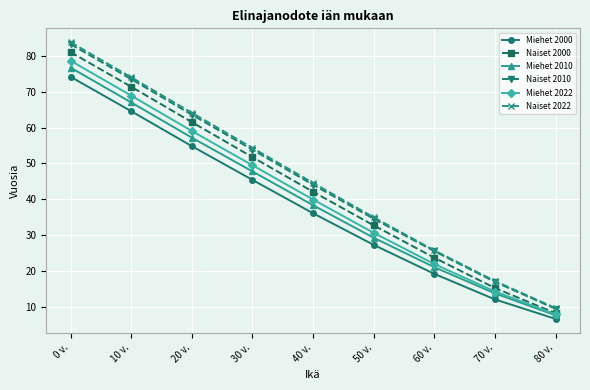

True or false: Miehet 2000 has more than 2 points higher than both neighbors.

False